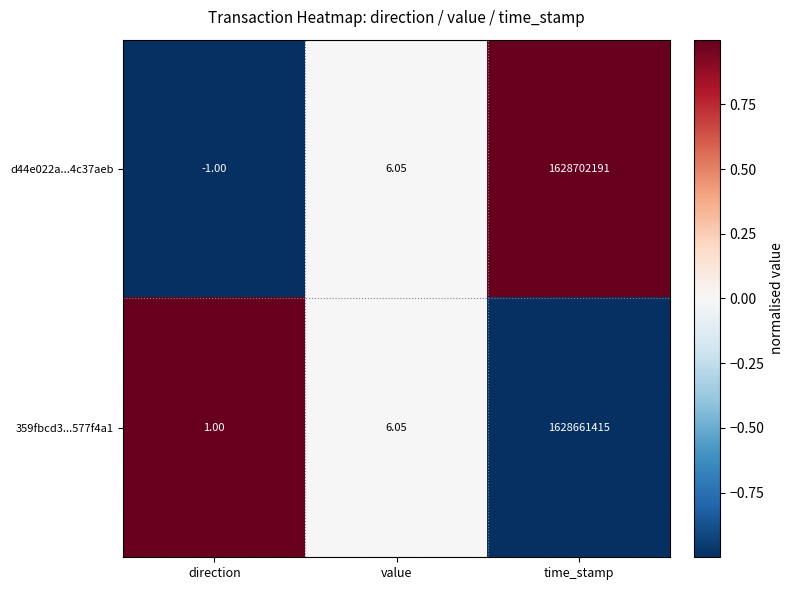

Which label corresponds to the largest value in the chart?

time_stamp